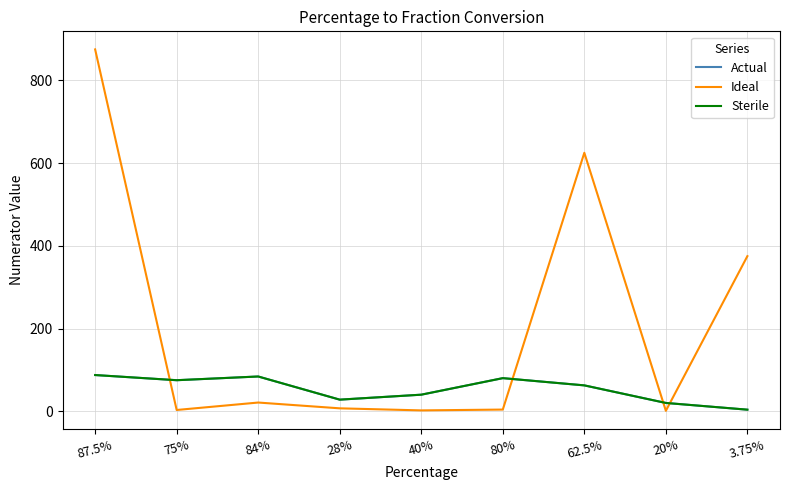

What is the total value across all series at 3.75%?

382.5